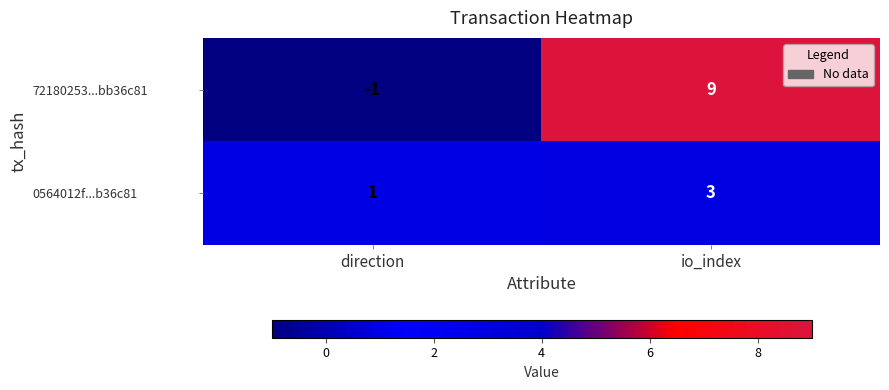

At io_index, list the series in order from smallest to largest.

0564012f...b36c81, 72180253...bb36c81